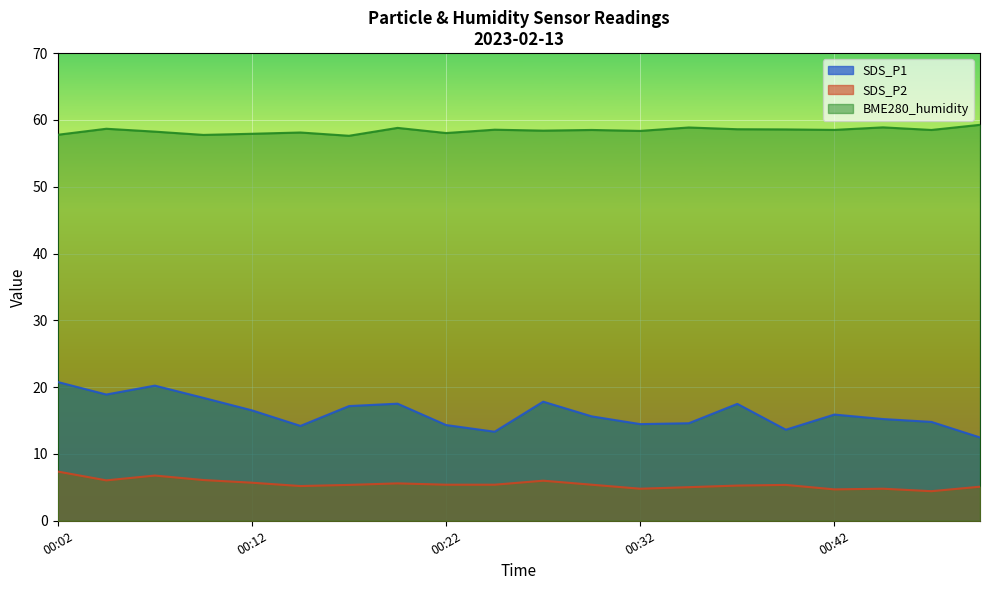

Between 00:37 and 00:14, which is larger?

00:37